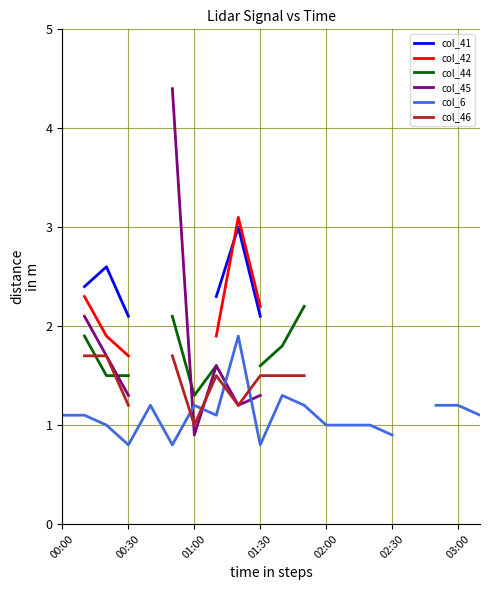

Is it true that col_45 equals 0.7 at 8?

False